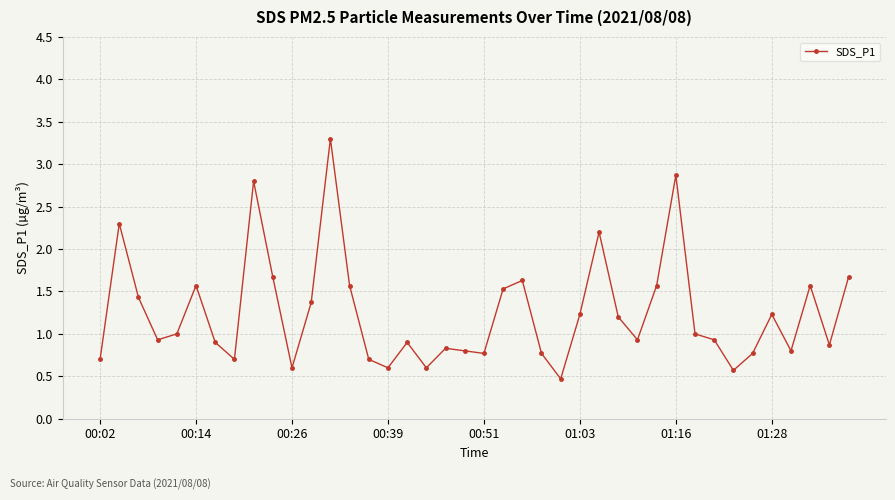

Reading left to right, what are all the values shown in this chart?

0.7	2.3	1.4	0.9	1.0	1.6	0.9	0.7	2.8	1.7	0.6	1.4	3.3	1.6	0.7	0.6	0.9	0.6	0.8	0.8	0.8	1.5	1.6	0.8	0.5	1.2	2.2	1.2	0.9	1.6	2.9	1.0	0.9	0.6	0.8	1.2	0.8	1.6	0.9	1.7